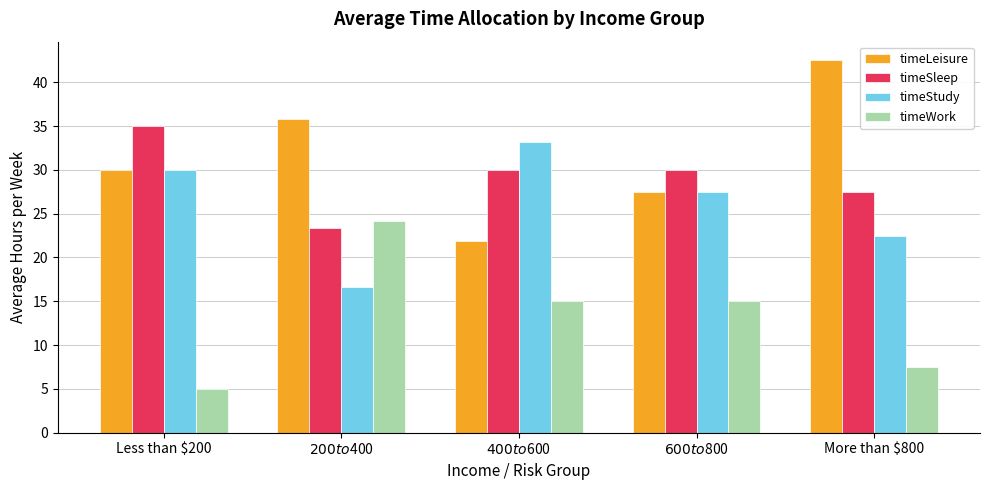

How many distinct data groups are displayed?

4